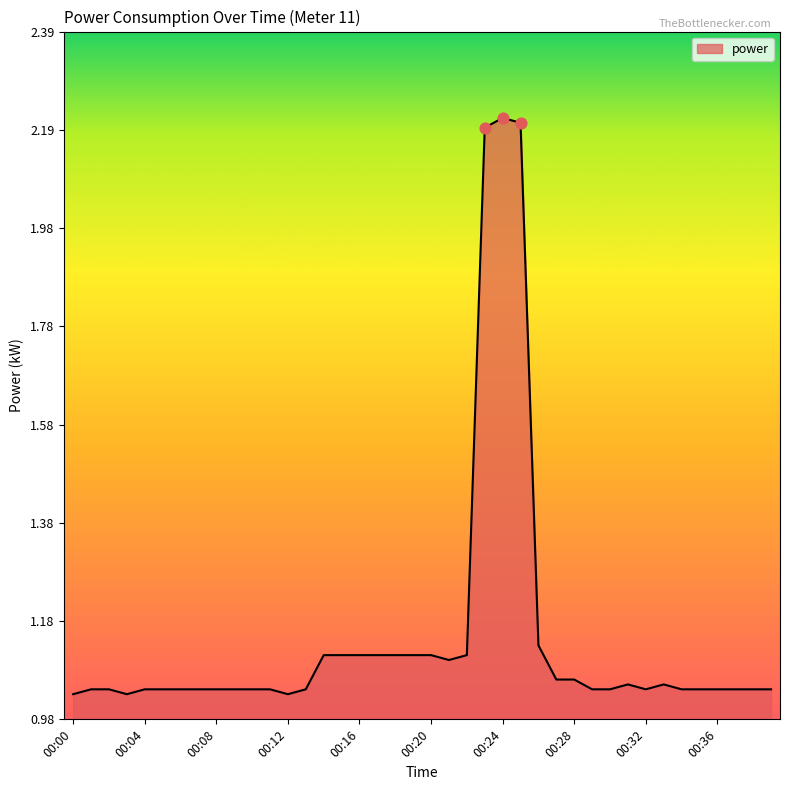

What is the greatest value displayed?

2.2